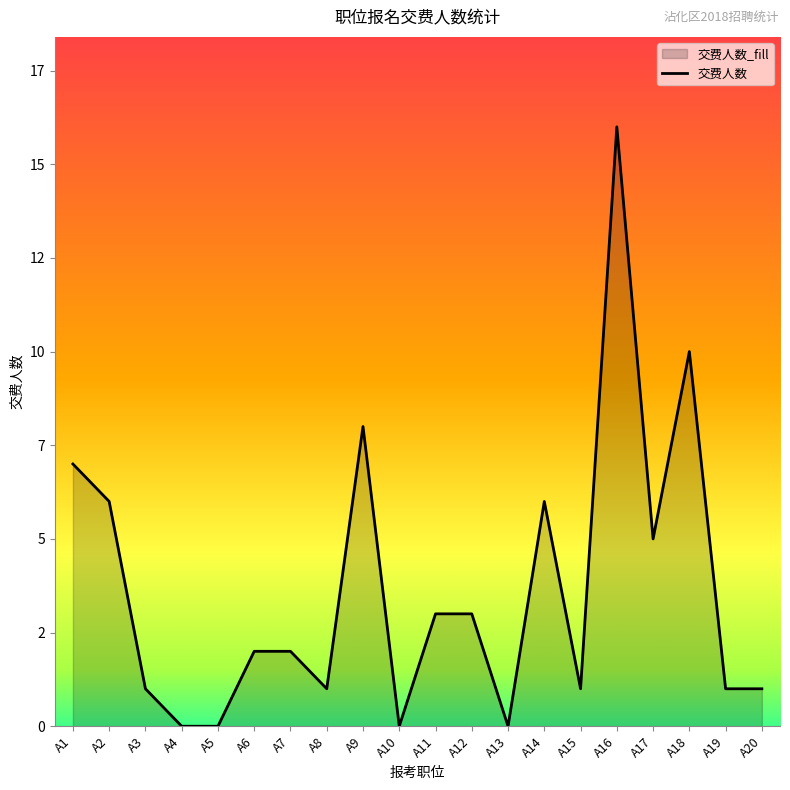

Does the chart have visible grid lines?

No